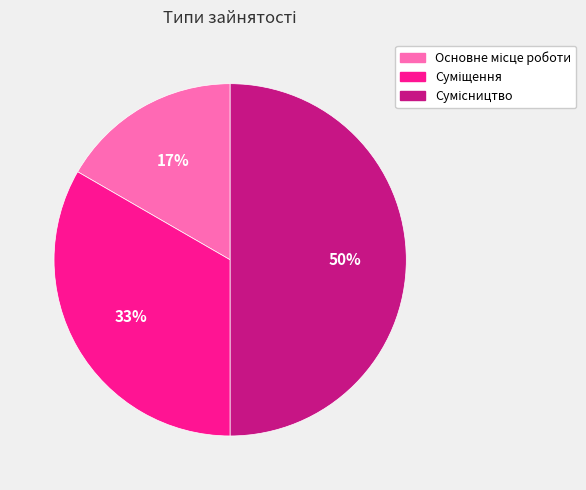

To the nearest percent, what is the average slice percentage?

33%